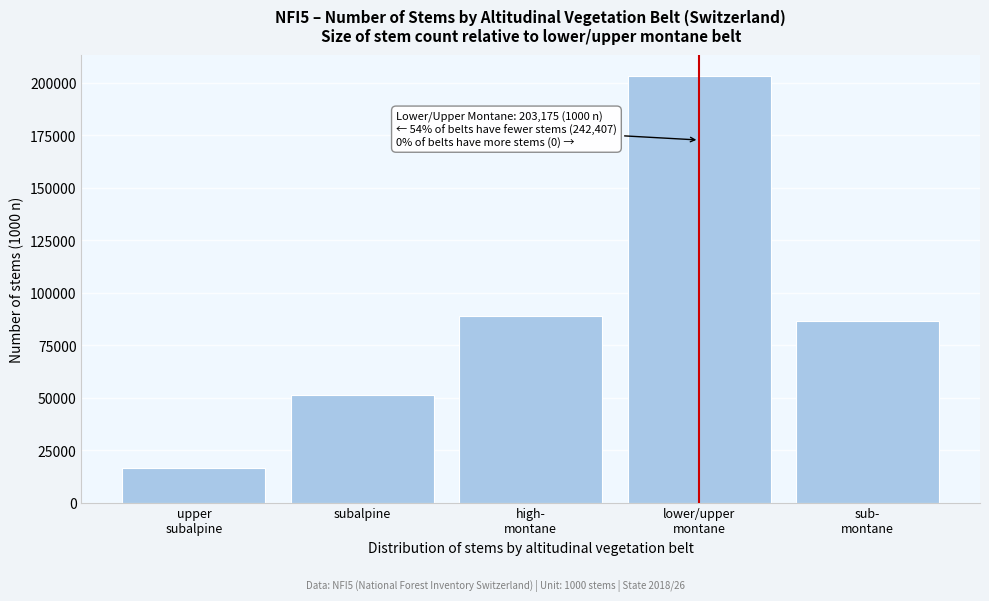

Reading left to right, list all the values displayed in this chart.

16260	51077	88740	203175	86330